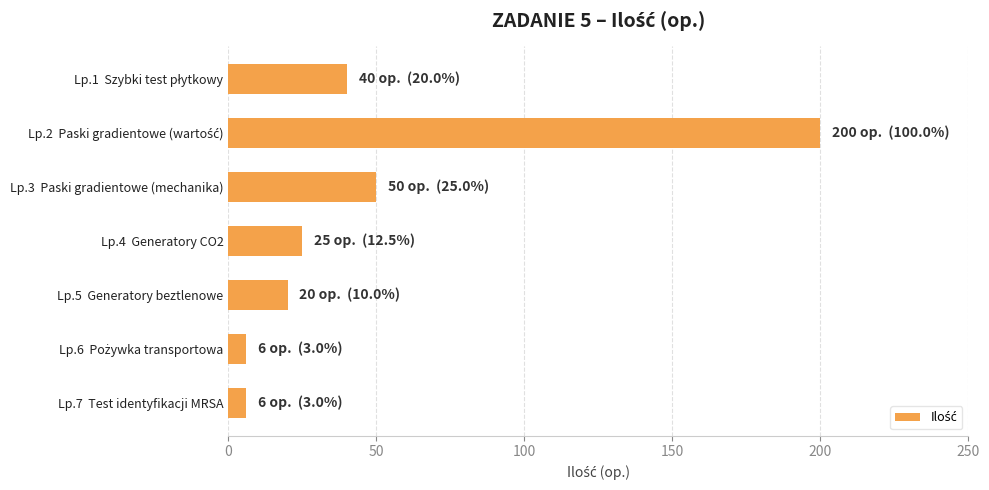

How many bars are there in total?

7